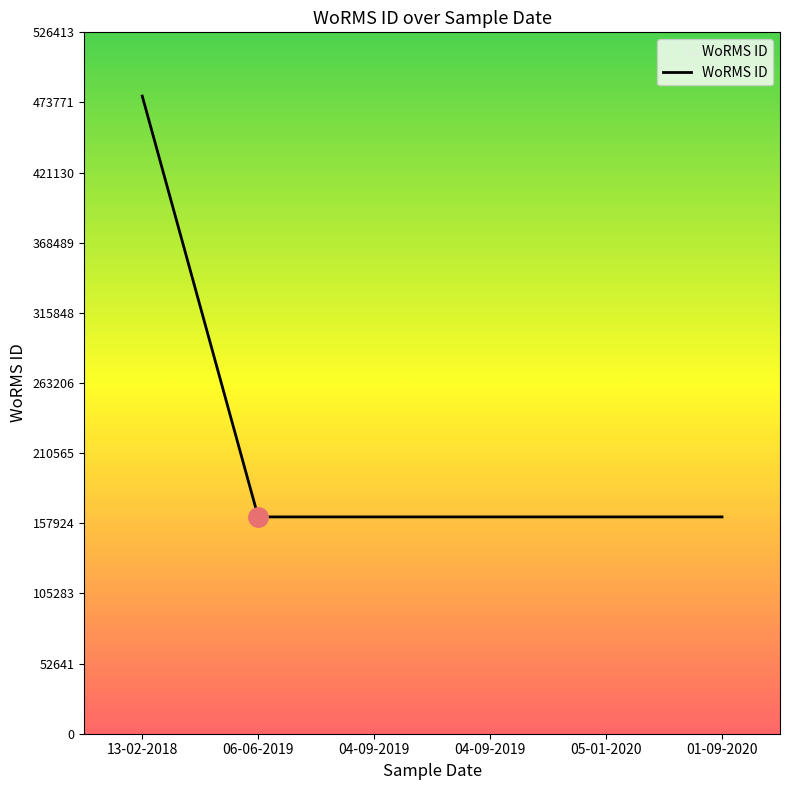

List the labels in order of value, largest first.

13-02-2018, 06-06-2019, 04-09-2019, 04-09-2019, 05-01-2020, 01-09-2020